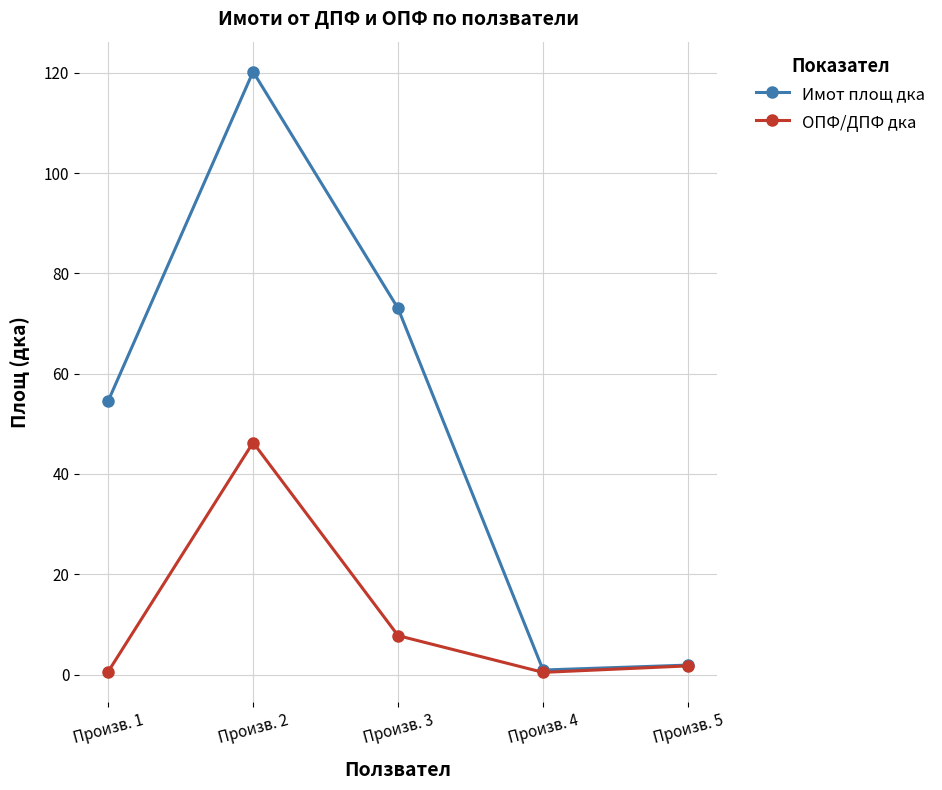

Which series has the largest range (max minus min)?

Имот площ дка